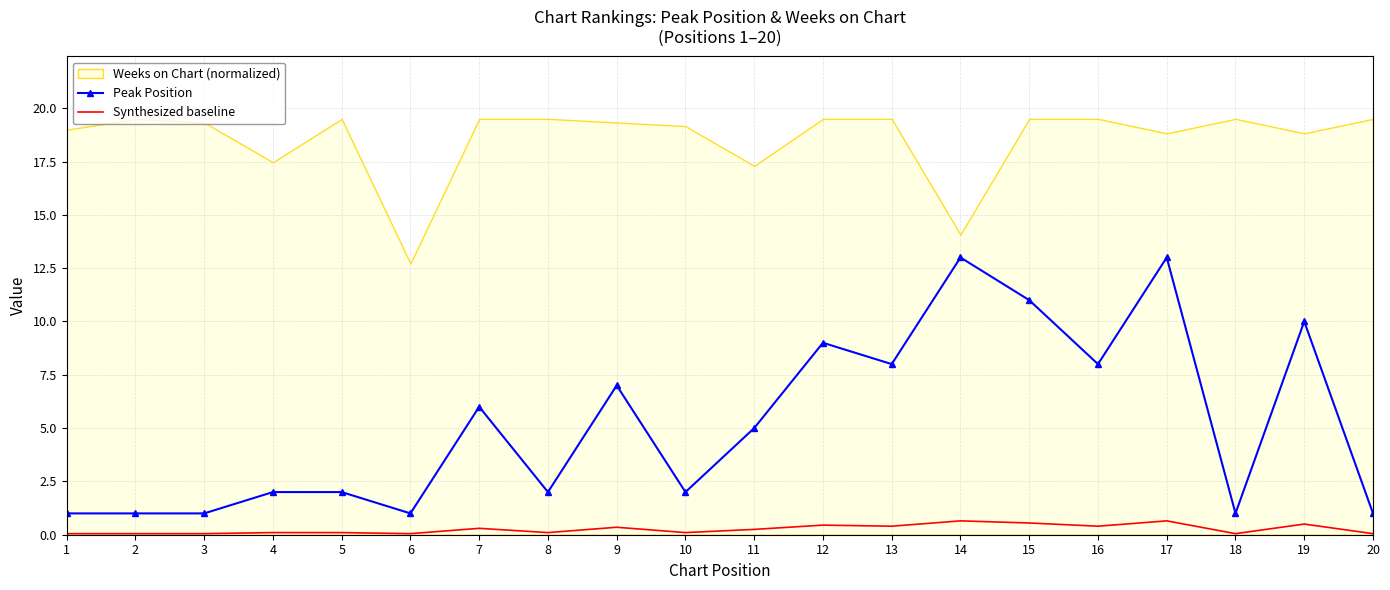

At how many categories does at least one series exceed 0?

20